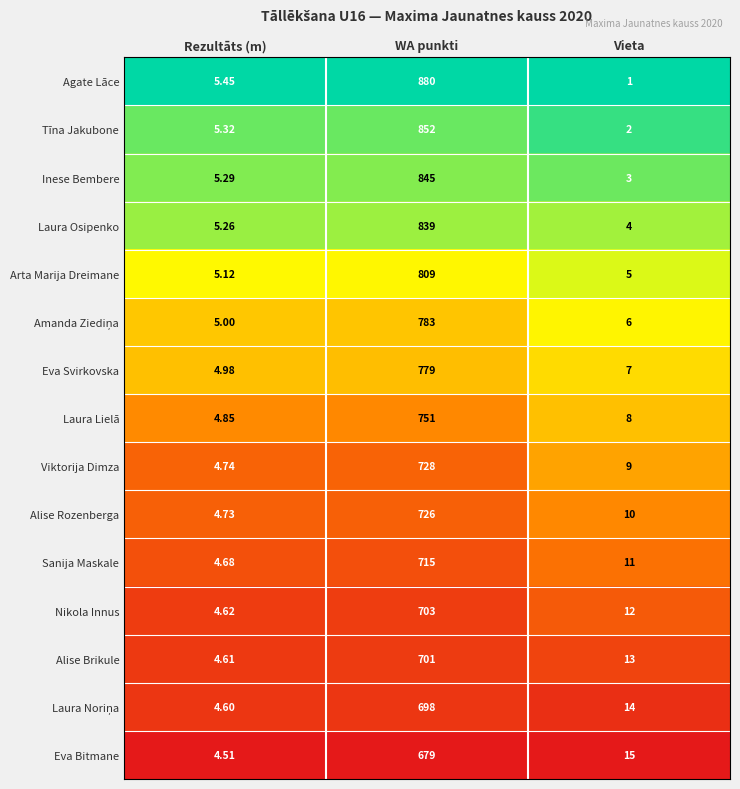

What is the total value across all series at Rezultāts (m)?

73.8